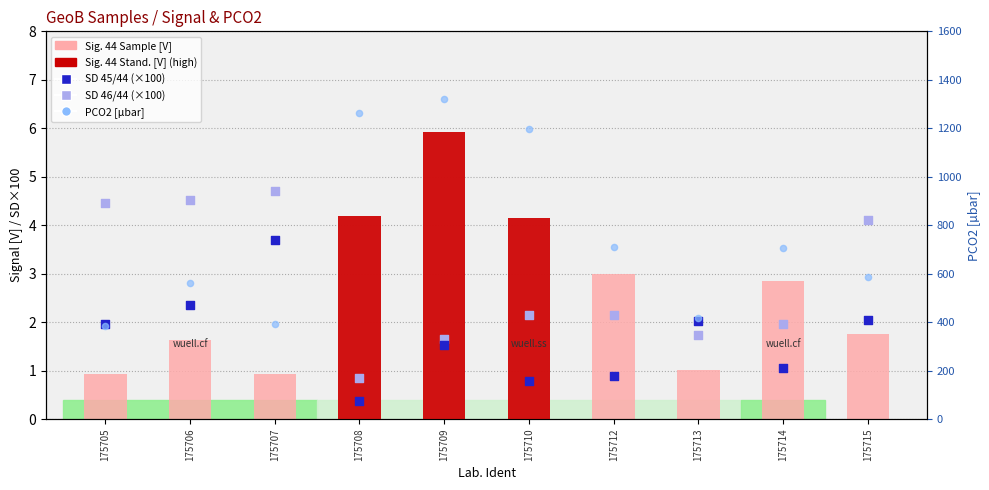

Is the value of PCO2 [µbar] at 175707 greater than the value of Sig. 44 Sample [V] at 175708?

Yes